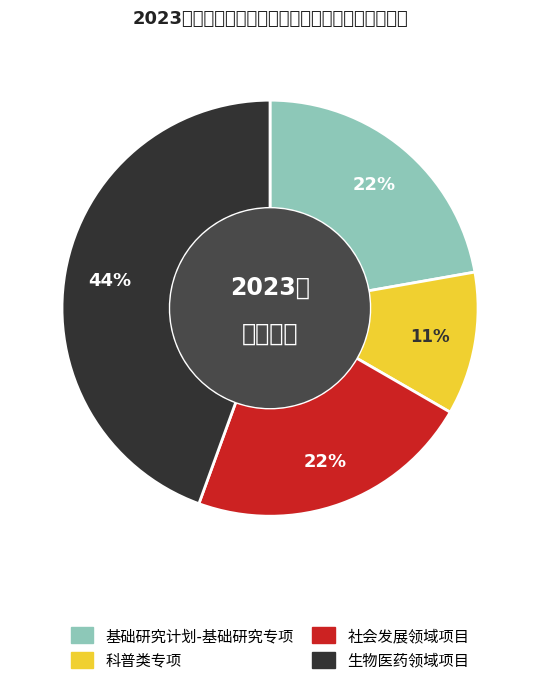

Which category has the smallest portion of the pie?

科普类专项